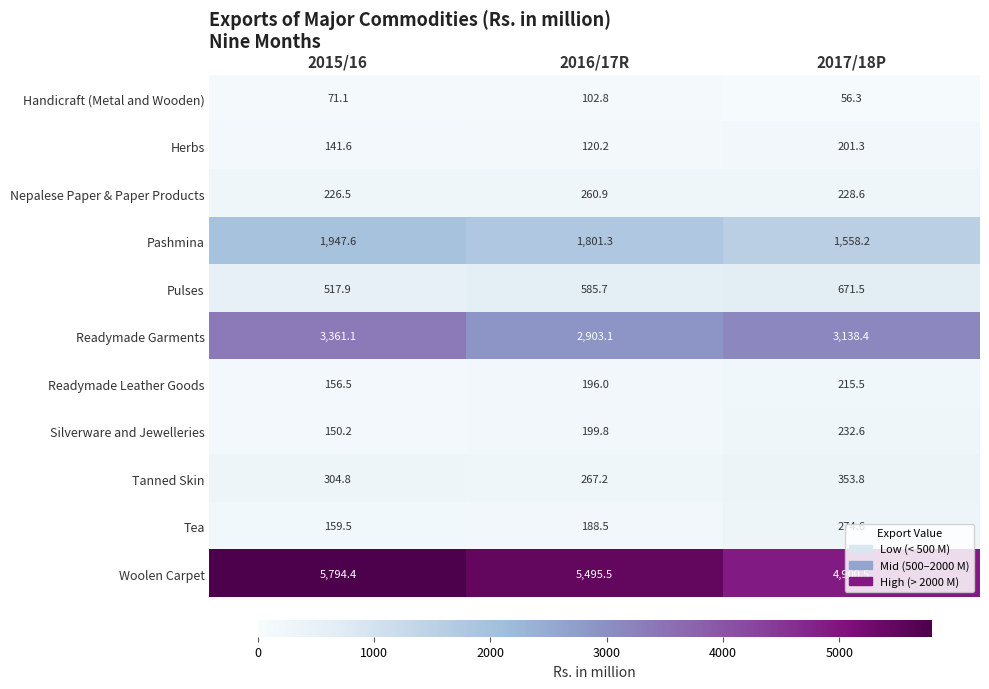

Where is Pulses nearest to the value 594?

2016/17R